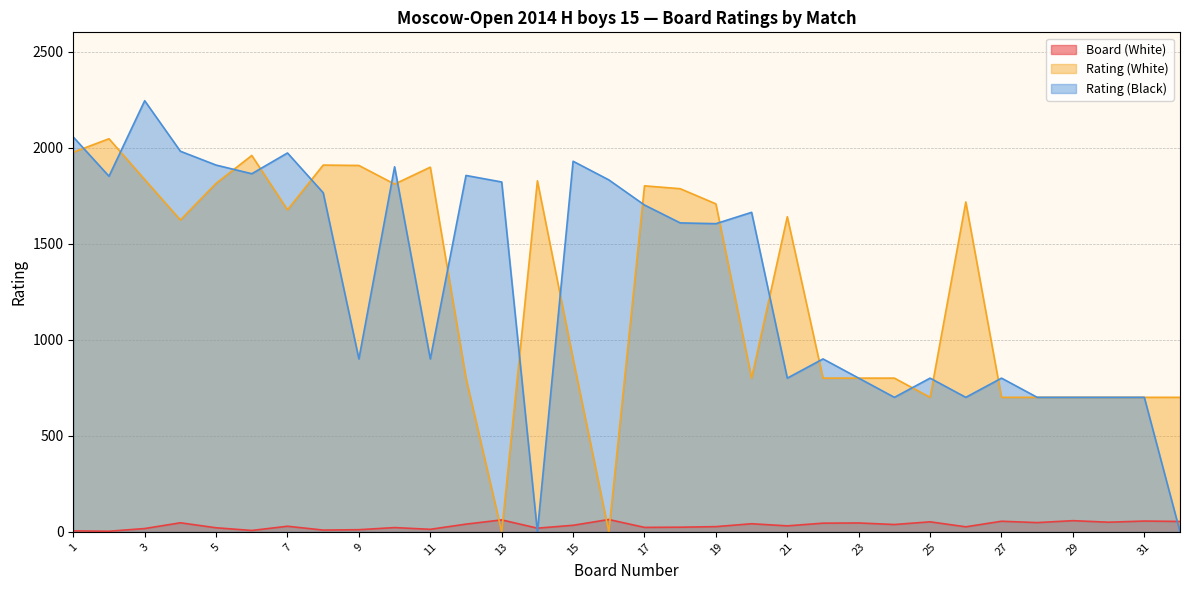

At which category does Rating (Black) reach its first local valley?

2